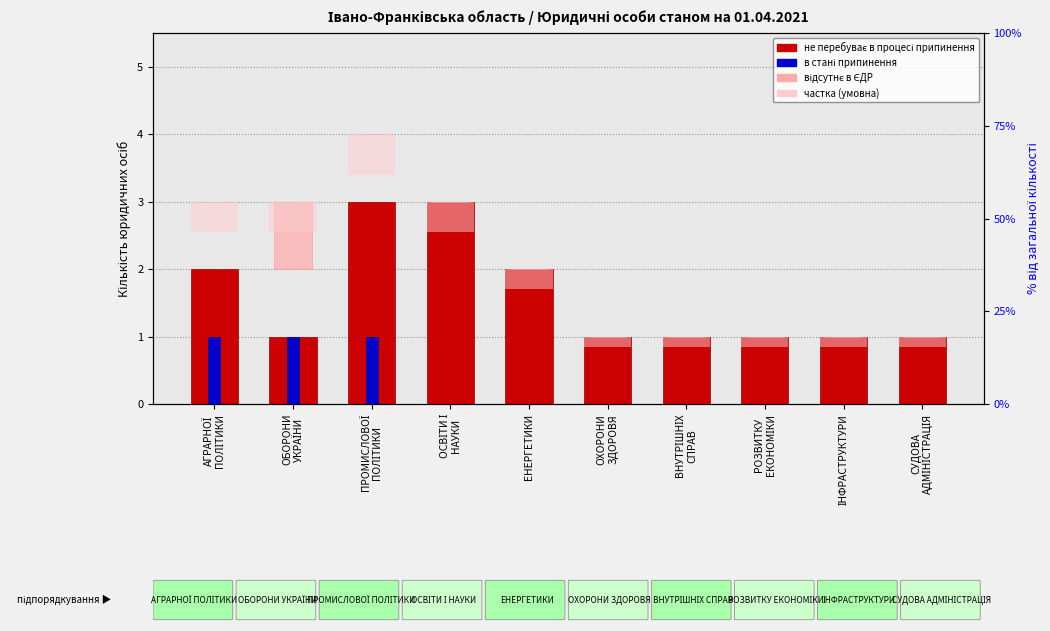

What position from the right is ВНУТРІШНІХ
СПРАВ?

4